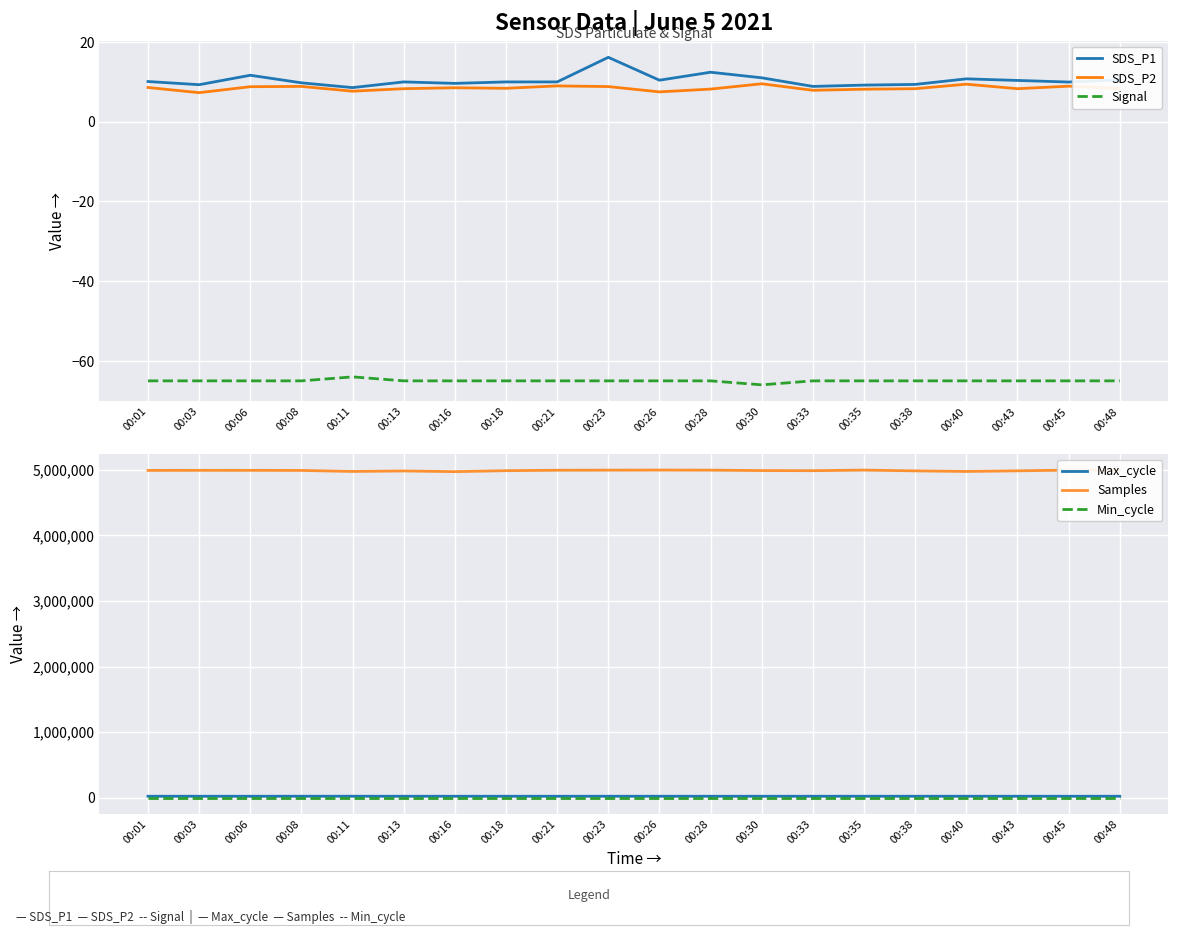

Count the number of categories in the chart.

20